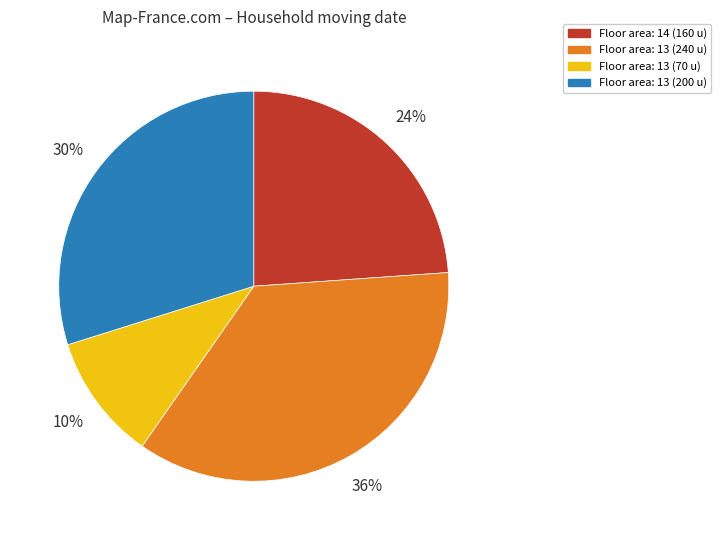

Is there any slice that represents more than half of the pie?

No